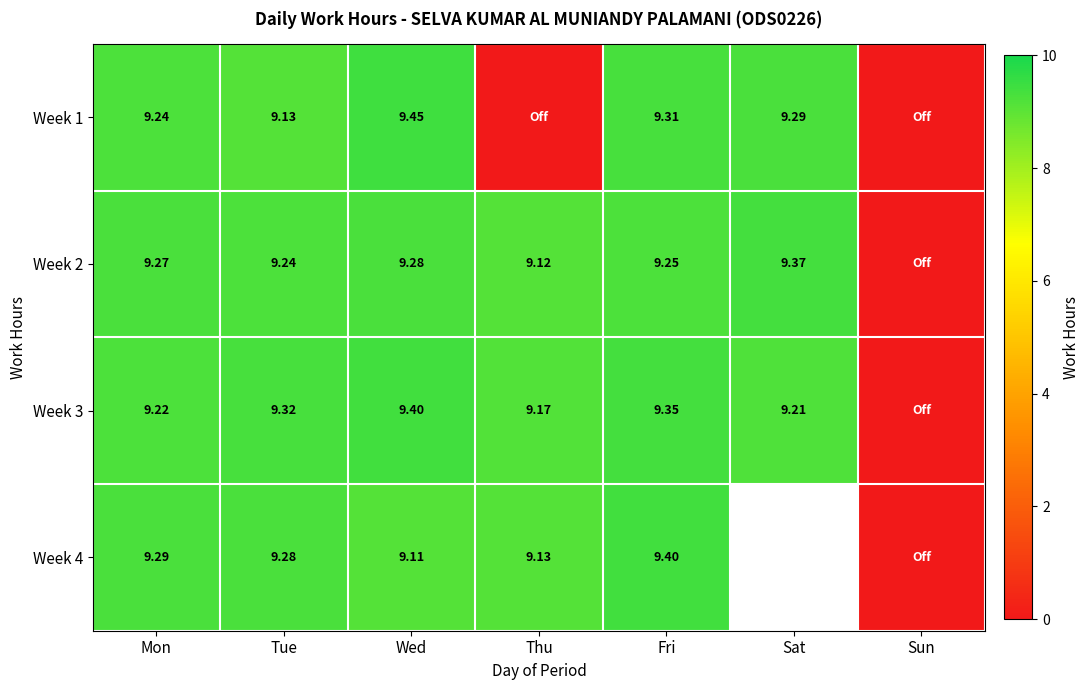

The Week 4 series shows 5.8 at Fri. True or false?

False